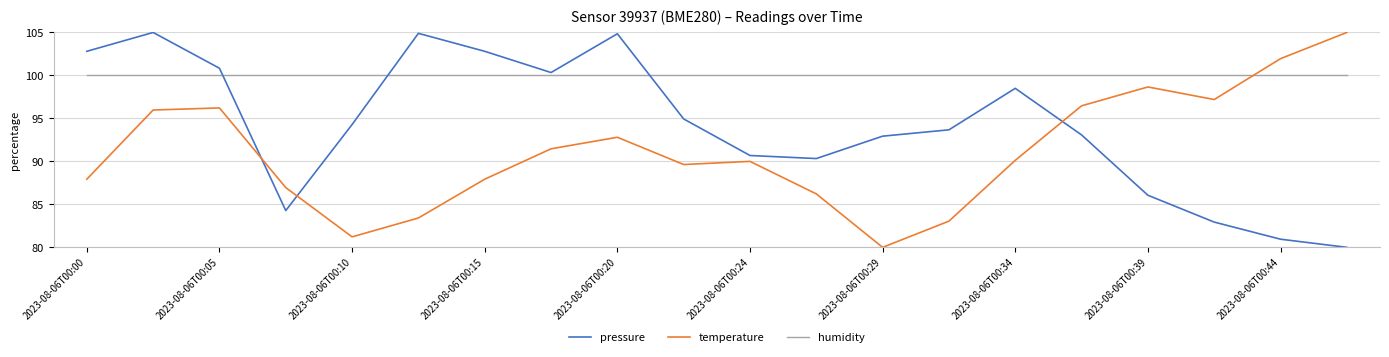

What is the difference between the maximum and minimum values in the pressure series?

25.0